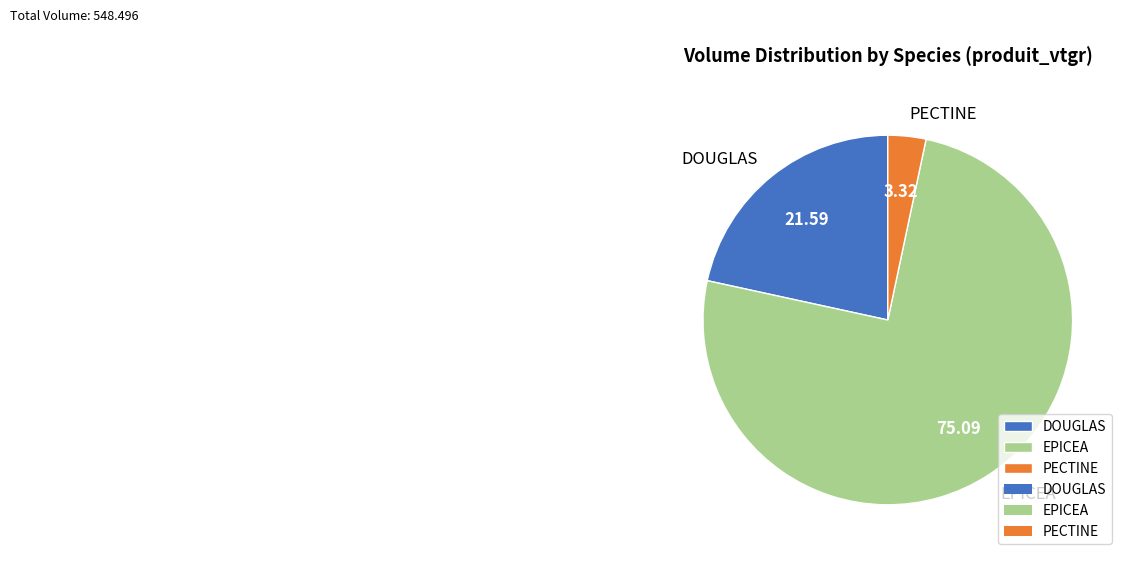

Between PECTINE and EPICEA, which is larger?

EPICEA